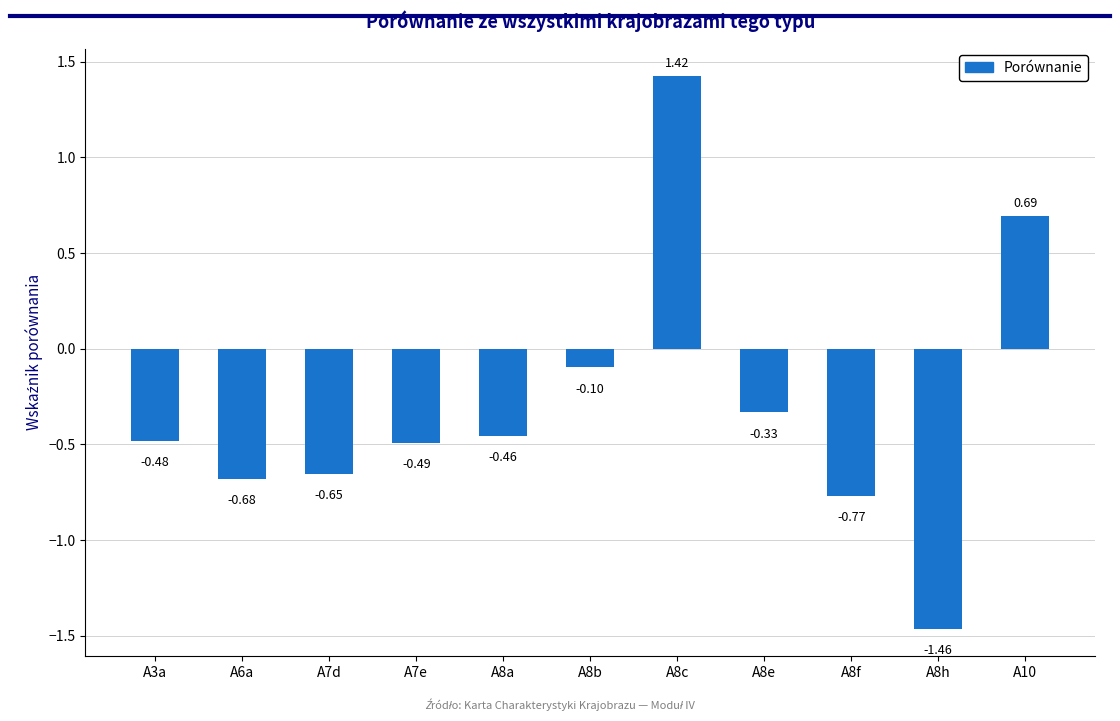

What is the sum of the values at A3a and A8h?

-1.9